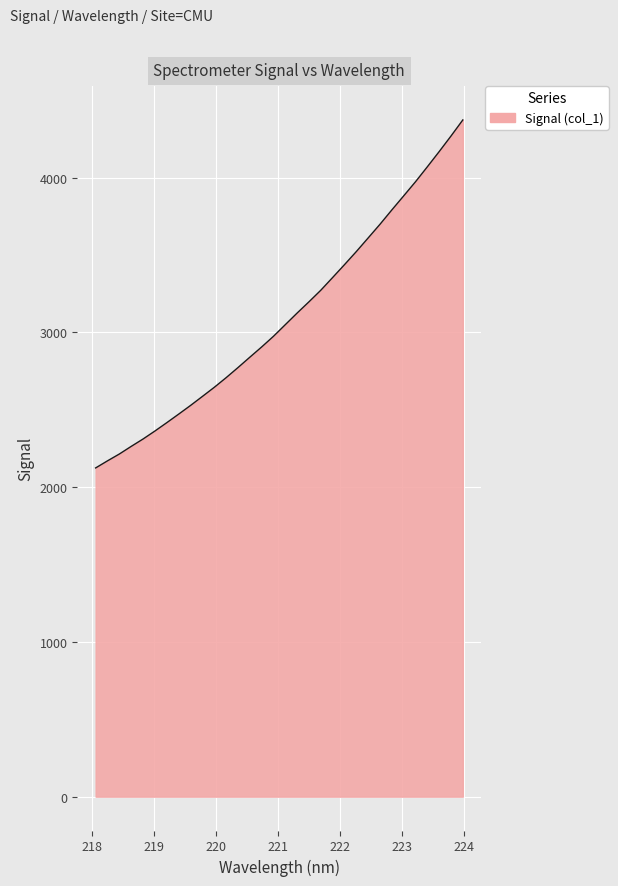

What is the greatest value displayed?

4373.3